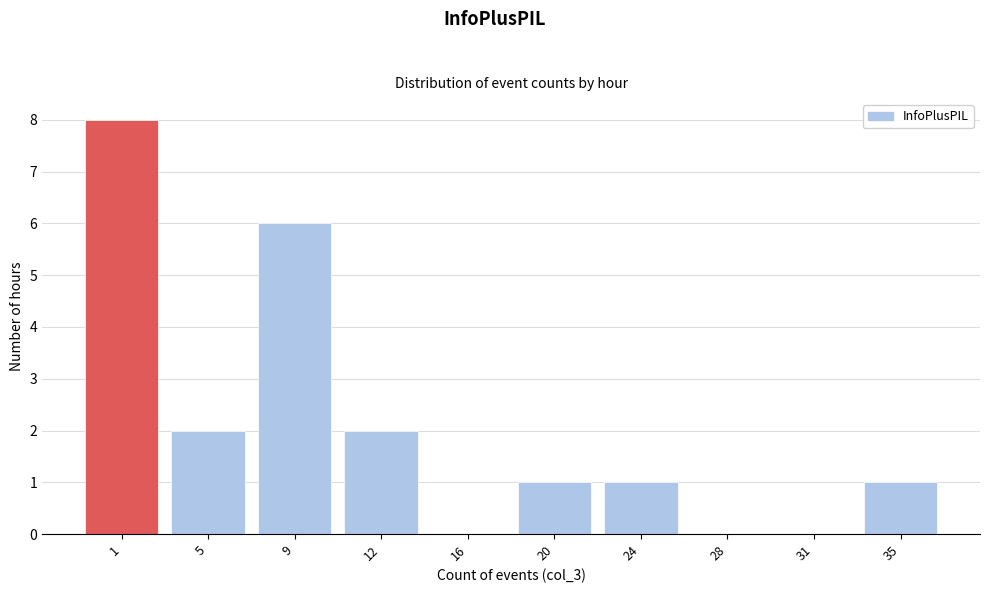

Reading left to right, list all the values displayed in this chart.

1=8	5=2	9=6	12=2	16=0	20=1	24=1	28=0	31=0	35=1